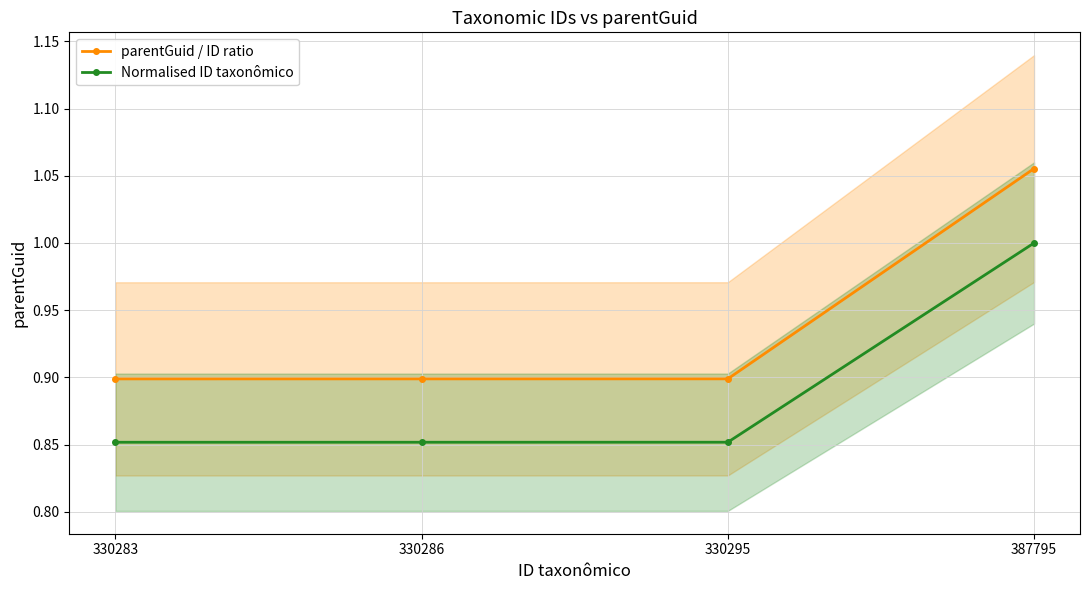

True or false: parentGuid / ID ratio has more than 0 interior local peaks.

False